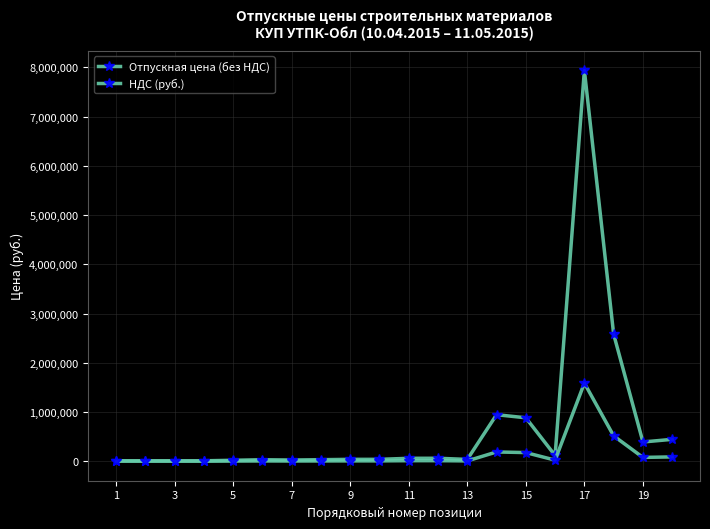

Does the chart have visible grid lines?

Yes